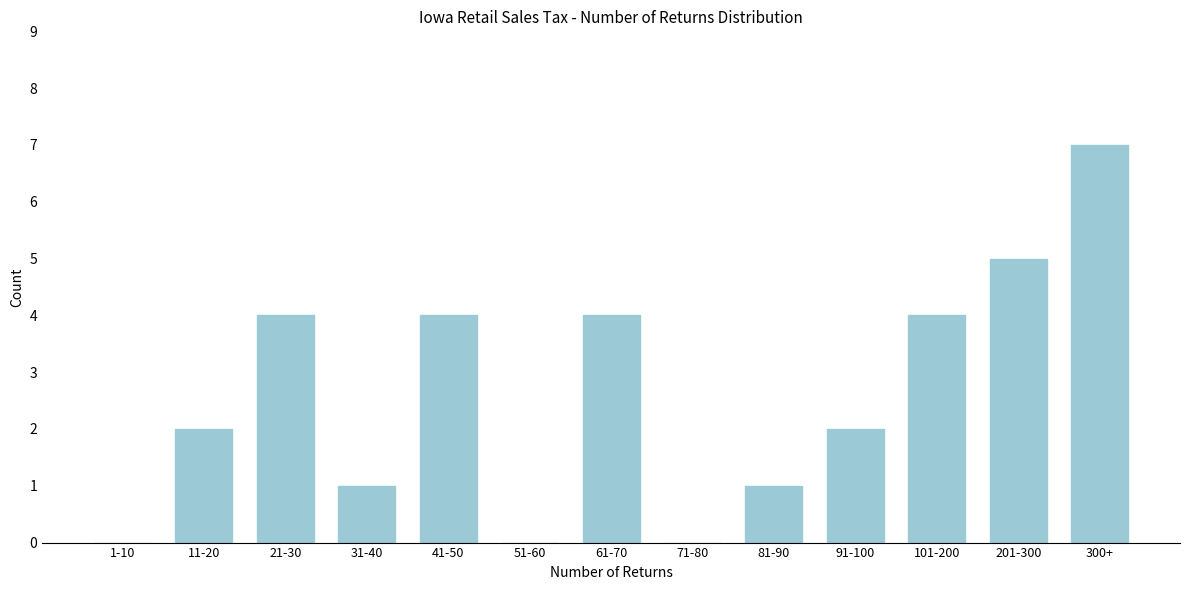

Reading left to right, extract all data points from this chart.

1-10=0	11-20=2	21-30=4	31-40=1	41-50=4	51-60=0	61-70=4	71-80=0	81-90=1	91-100=2	101-200=4	201-300=5	300+=7